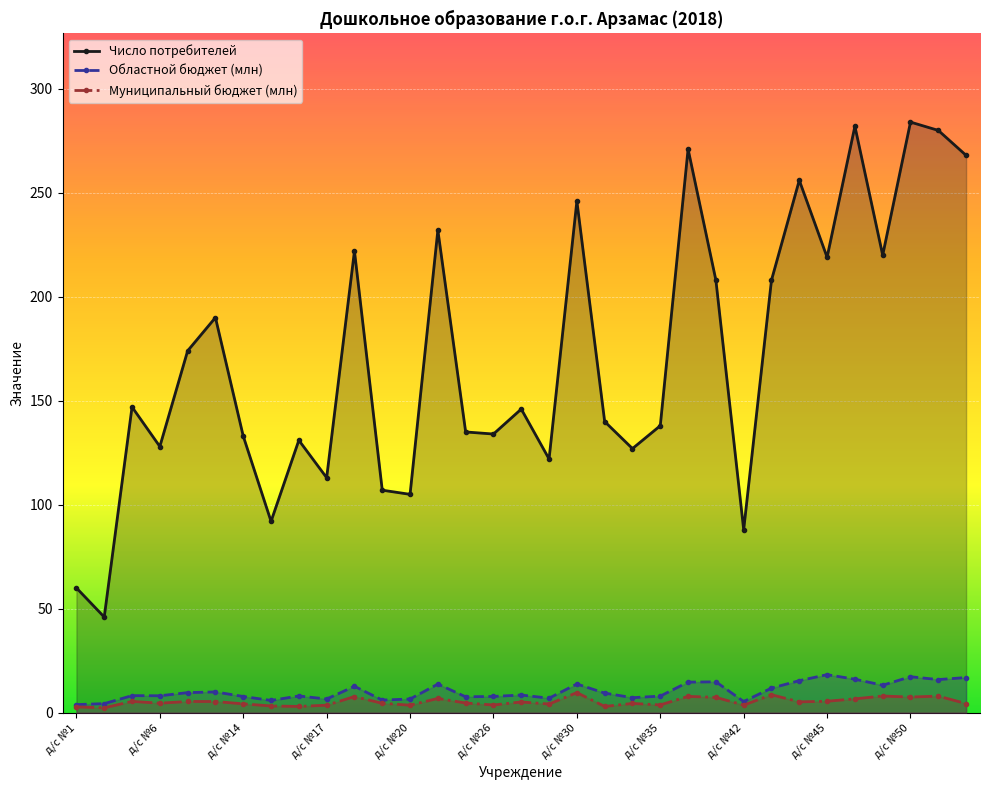

Which series has the widest spread of values?

Число потребителей